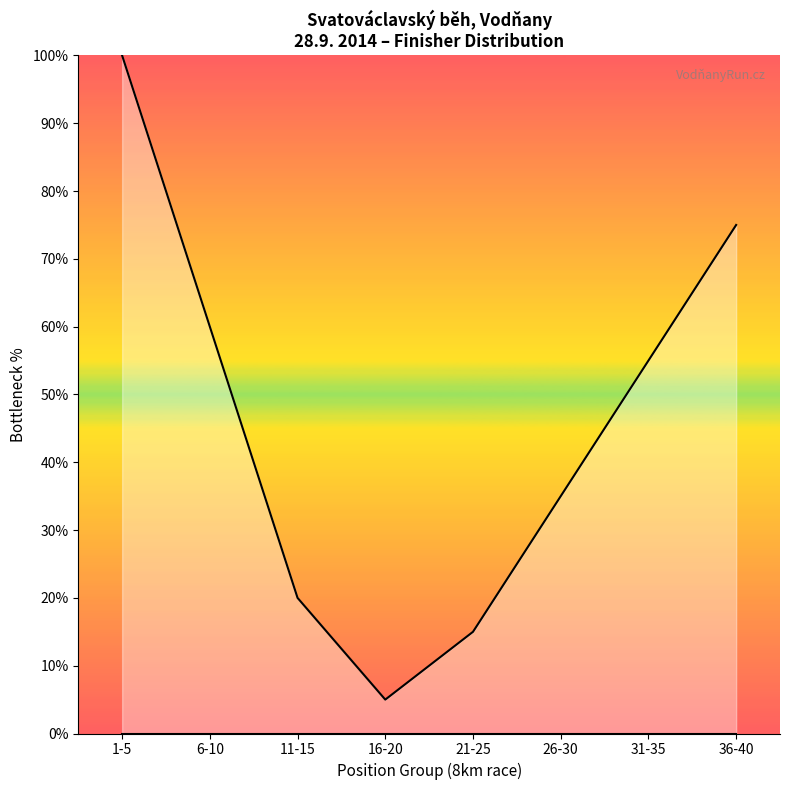

List the labels in order of value, smallest first.

16-20, 21-25, 11-15, 26-30, 31-35, 6-10, 36-40, 1-5